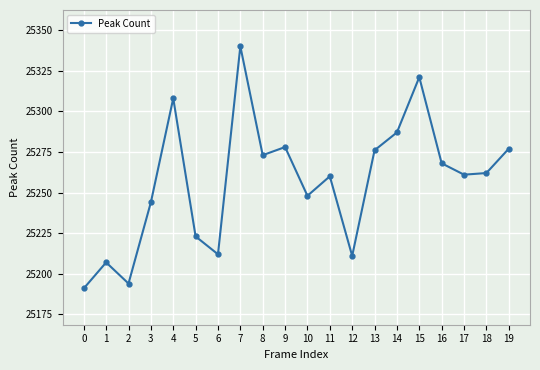

How many points are higher than both their immediate neighbors (excluding endpoints)?

6